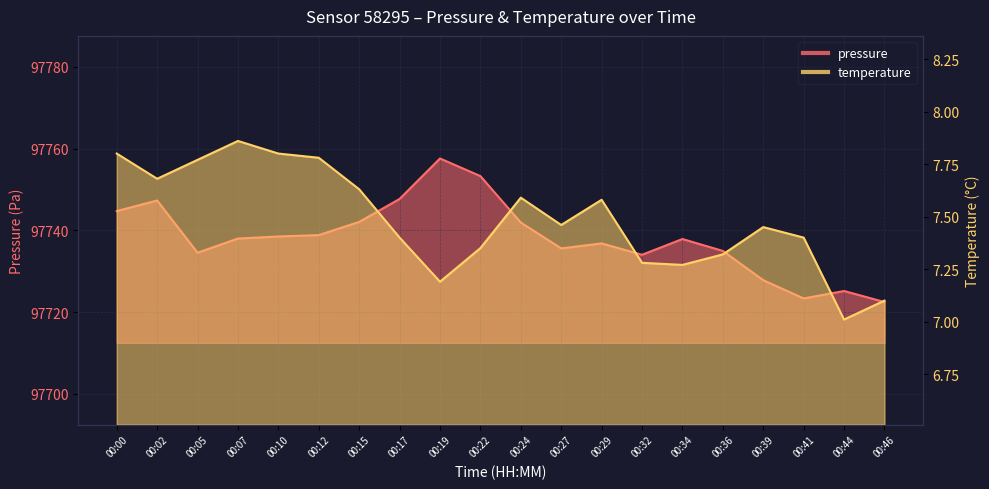

True or false: temperature and pressure intersect in this chart.

False